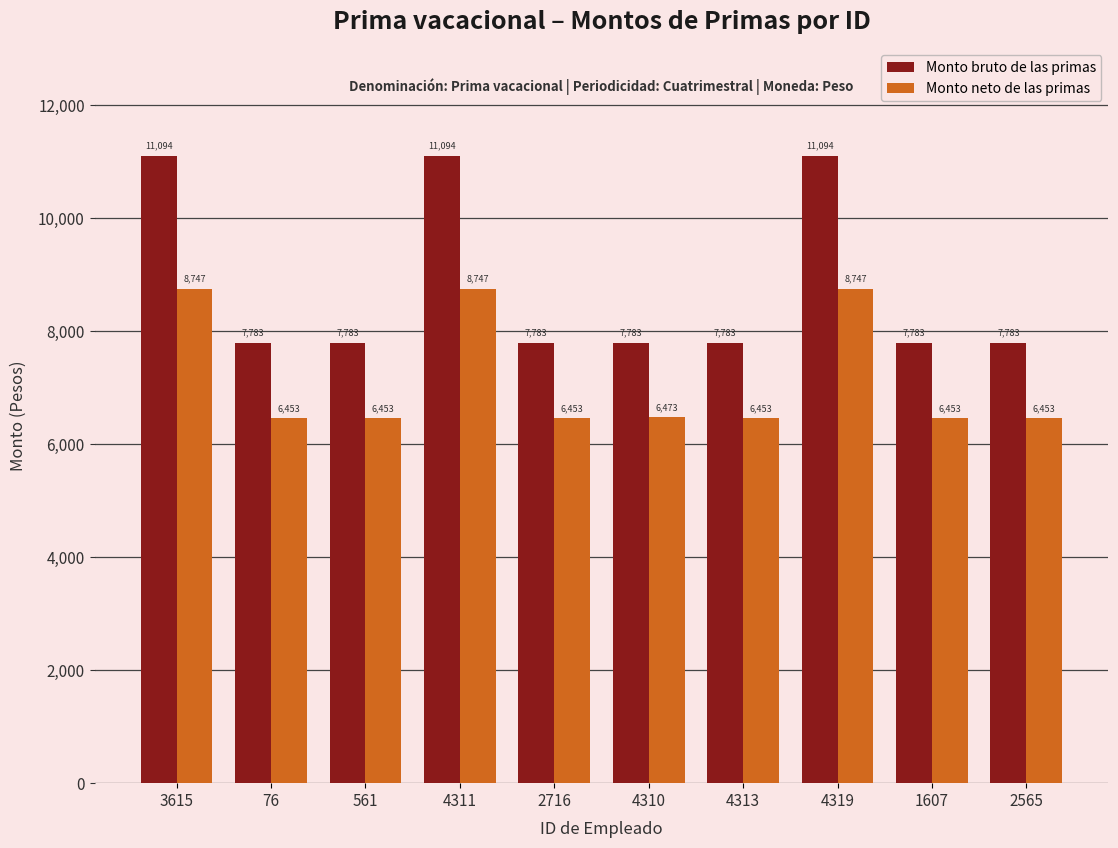

Does the chart contain stacked bars?

No